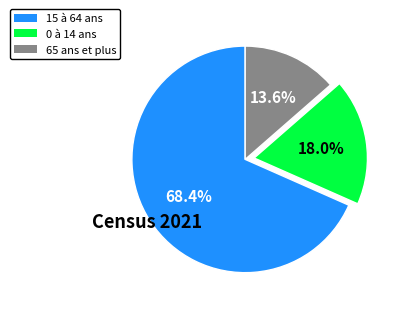

Which category has the biggest portion of the pie?

15 à 64 ans